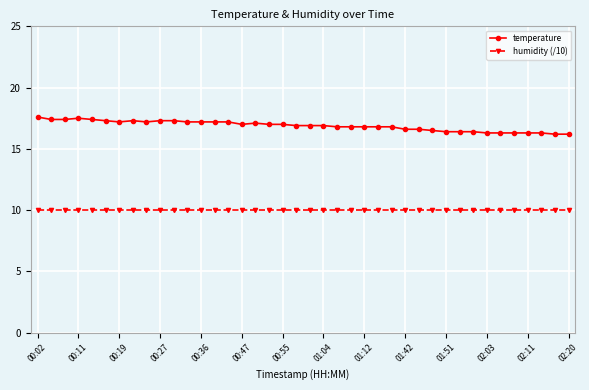

What is the value of the humidity (/10) point at the 12th from the left?

10.0